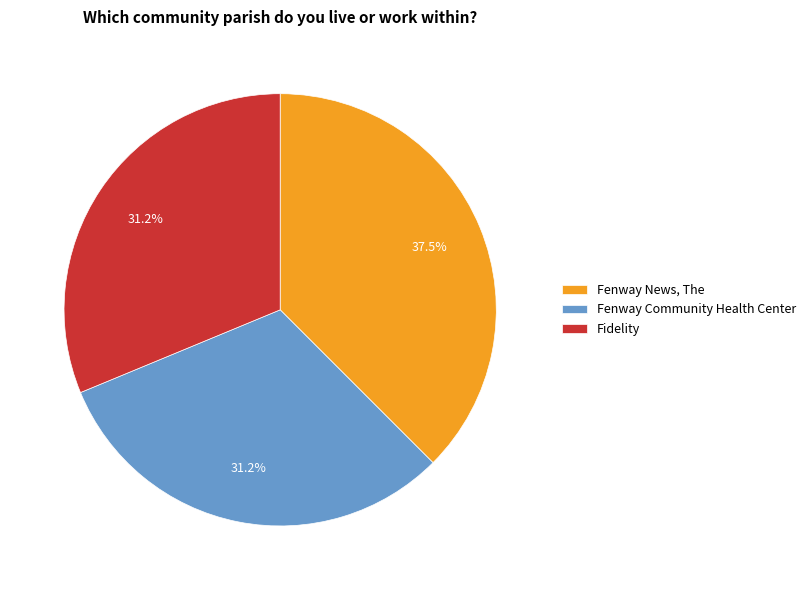

Is it true that Fidelity is 16% of the pie?

False